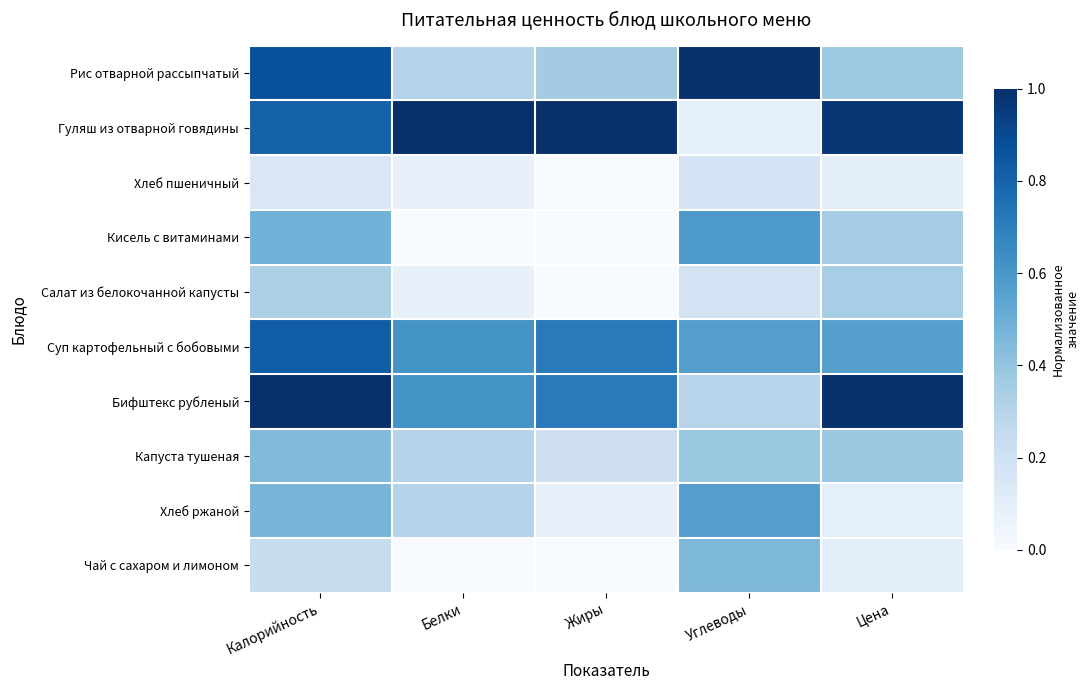

Reading right to left, list all the values displayed in this chart.

Рис отварной рассыпчатый: Цена=0.4	Углеводы=1.0	Жиры=0.4	Белки=0.3	Калорийность=0.9
Гуляш из отварной говядины: Цена=1.0	Углеводы=0.1	Жиры=1.0	Белки=1.0	Калорийность=0.8
Хлеб пшеничный: Цена=0.1	Углеводы=0.2	Жиры=0.0	Белки=0.1	Калорийность=0.1
Кисель с витаминами: Цена=0.3	Углеводы=0.6	Жиры=0.0	Белки=0.0	Калорийность=0.5
Салат из белокочанной капусты: Цена=0.3	Углеводы=0.2	Жиры=0.0	Белки=0.1	Калорийность=0.3
Суп картофельный с бобовыми: Цена=0.6	Углеводы=0.6	Жиры=0.7	Белки=0.6	Калорийность=0.8
Бифштекс рубленый: Цена=1.0	Углеводы=0.3	Жиры=0.7	Белки=0.6	Калорийность=1.0
Капуста тушеная: Цена=0.4	Углеводы=0.4	Жиры=0.2	Белки=0.3	Калорийность=0.4
Хлеб ржаной: Цена=0.1	Углеводы=0.6	Жиры=0.1	Белки=0.3	Калорийность=0.5
Чай с сахаром и лимоном: Цена=0.1	Углеводы=0.5	Жиры=0.0	Белки=0.0	Калорийность=0.2